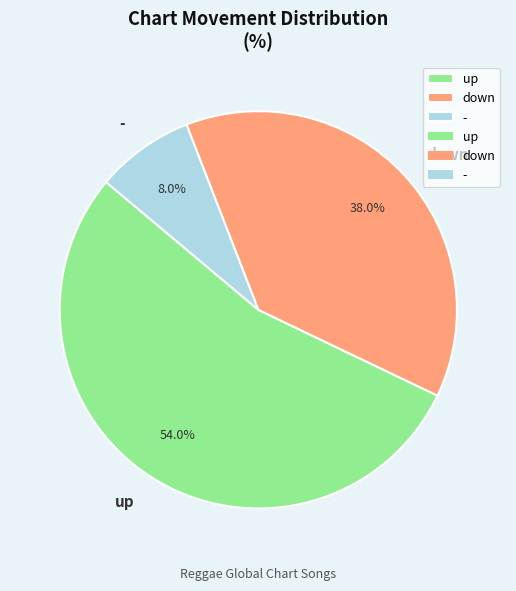

How many slices are in this pie chart?

3